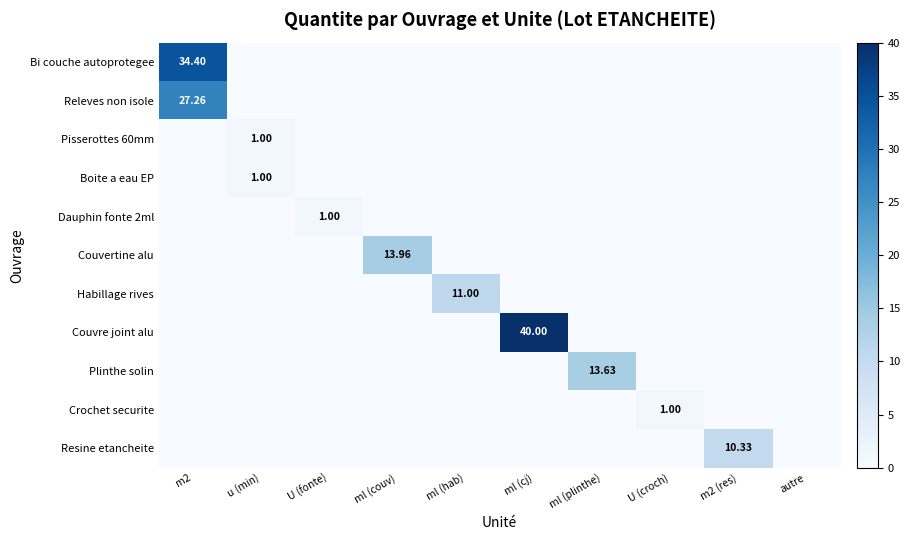

True or false: Pisserottes 60mm has a value of 0.0 at m2.

True